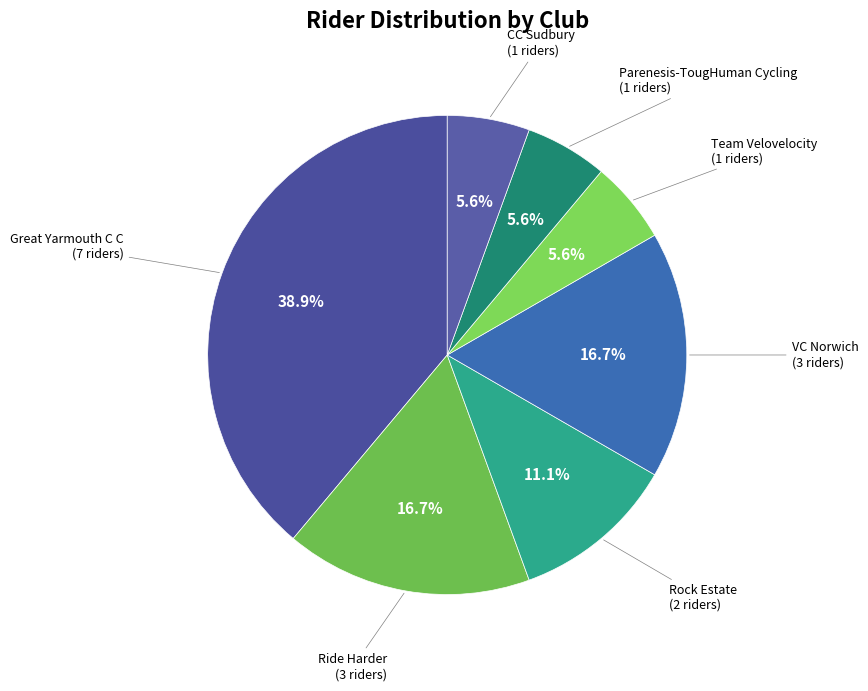

Which category has the biggest portion of the pie?

Great Yarmouth C C